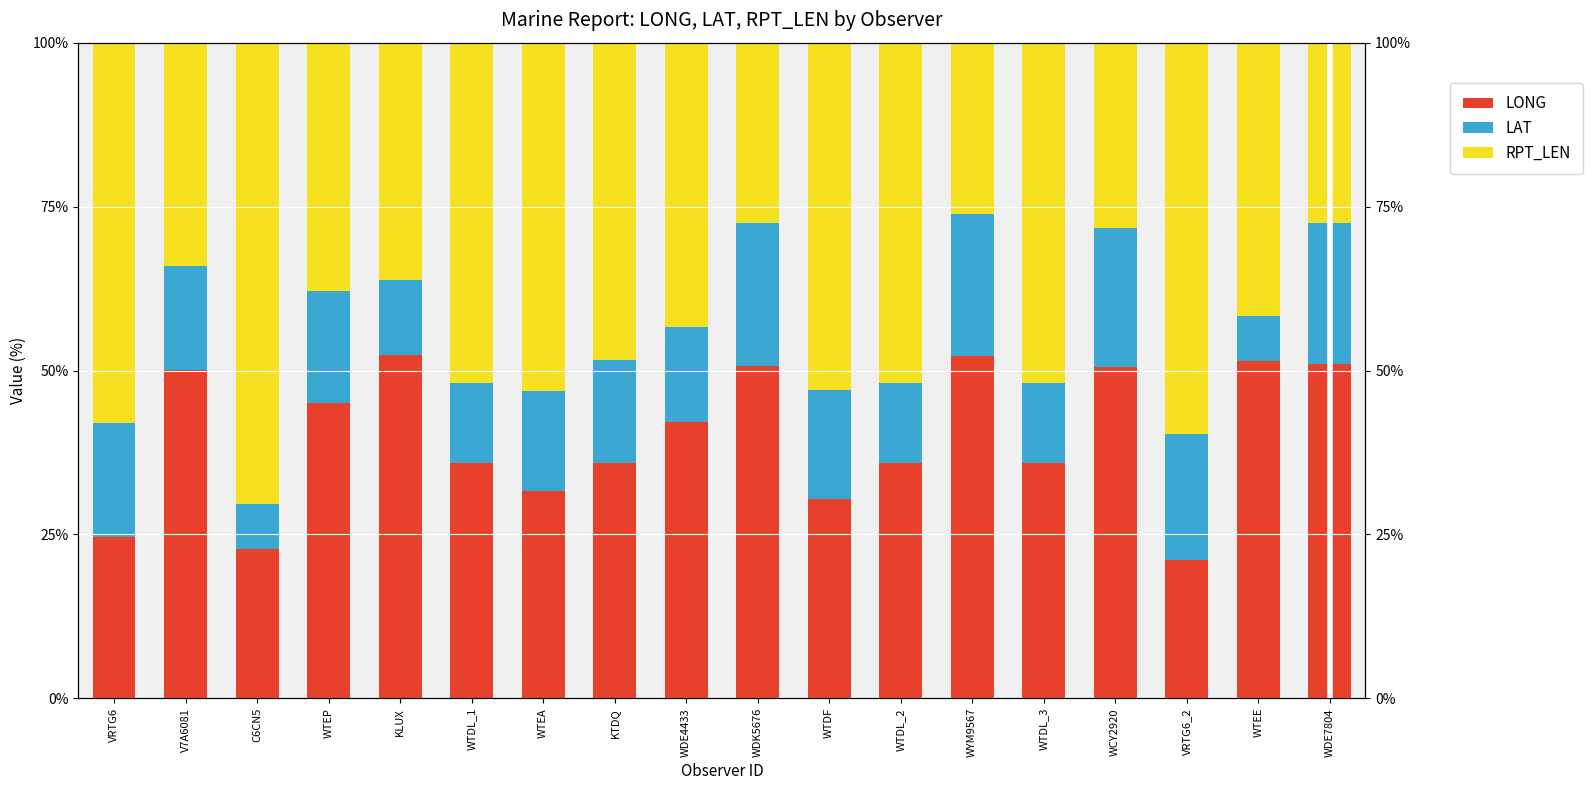

Which label corresponds to the largest value in the chart?

C6CN5